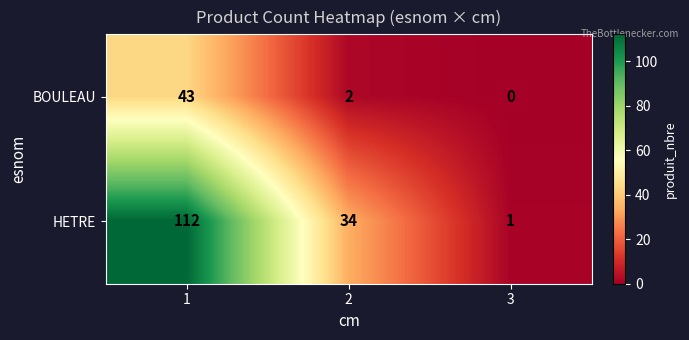

Reading left to right, list all the values displayed in this chart.

BOULEAU: 43	2	0
HETRE: 112	34	1